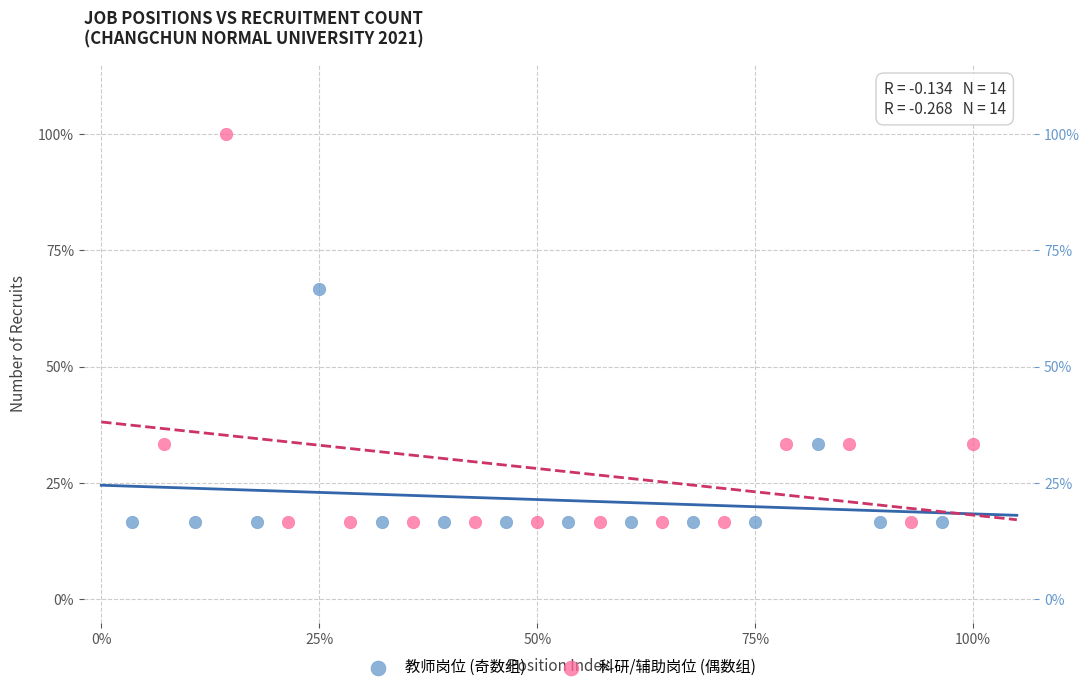

What are all the series names shown in the legend?

教师岗位 (奇数组), 科研/辅助岗位 (偶数组)